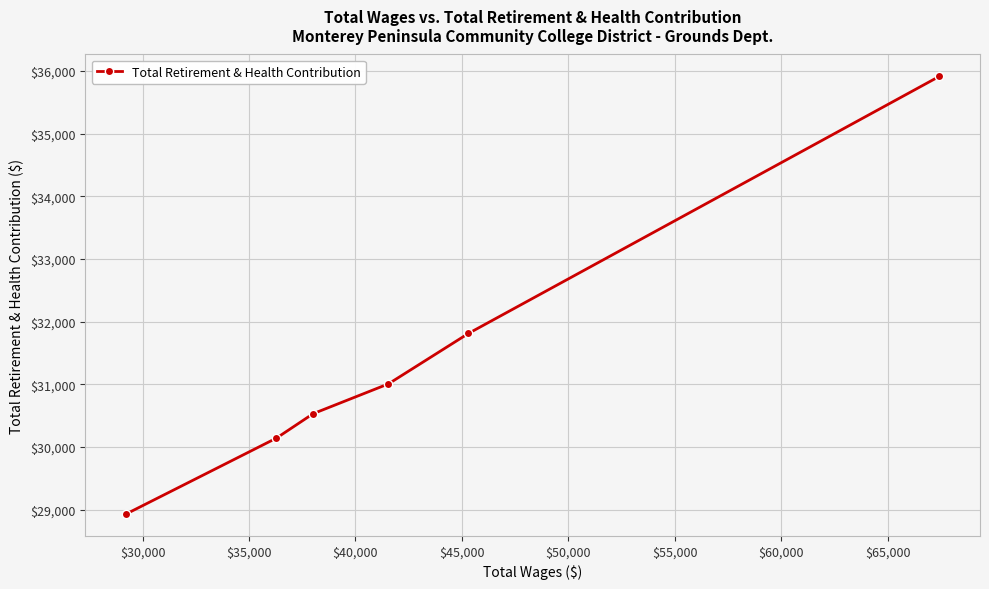

What is the maximum value shown in the chart?

35913